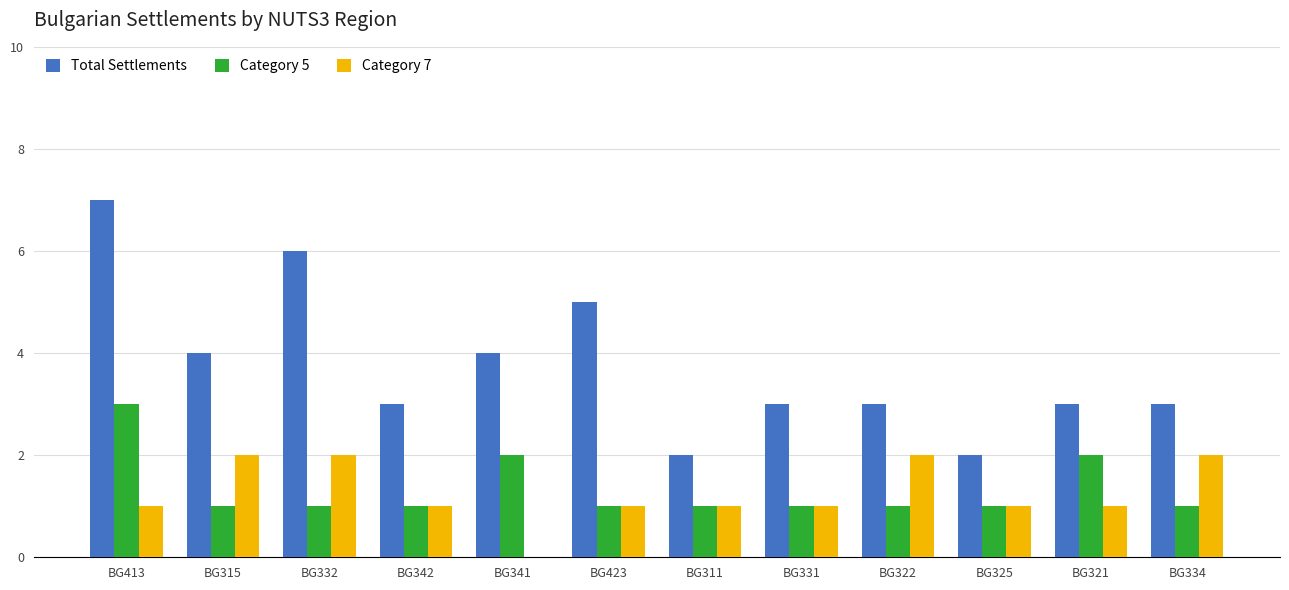

What is the average value of the Category 5 series?

1